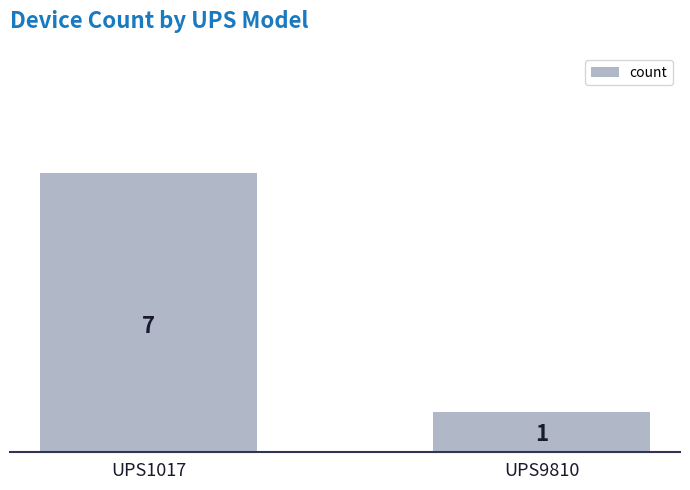

List the labels in order of value, smallest first.

UPS9810, UPS1017